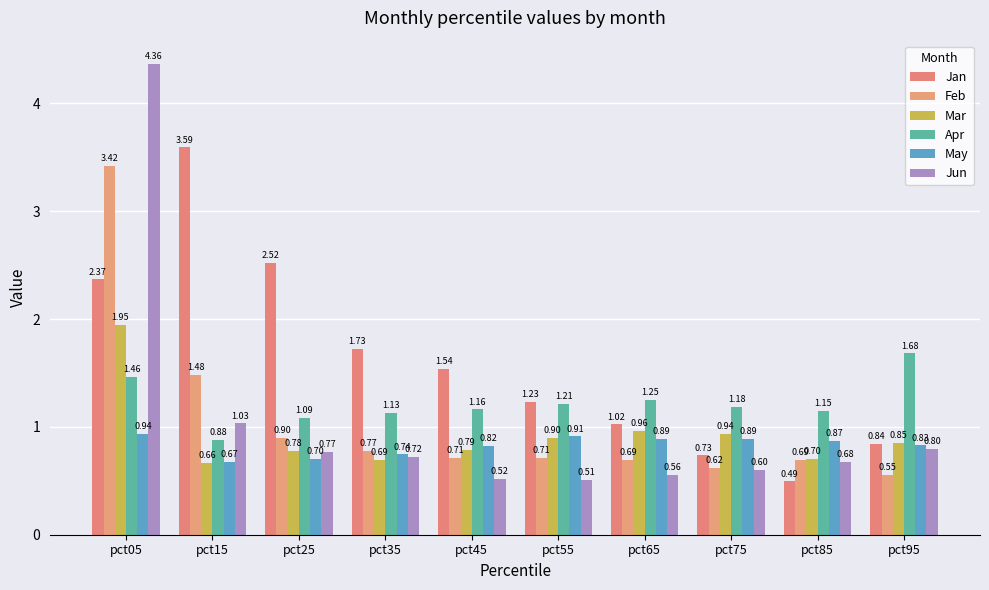

How many bars are there in total?

60